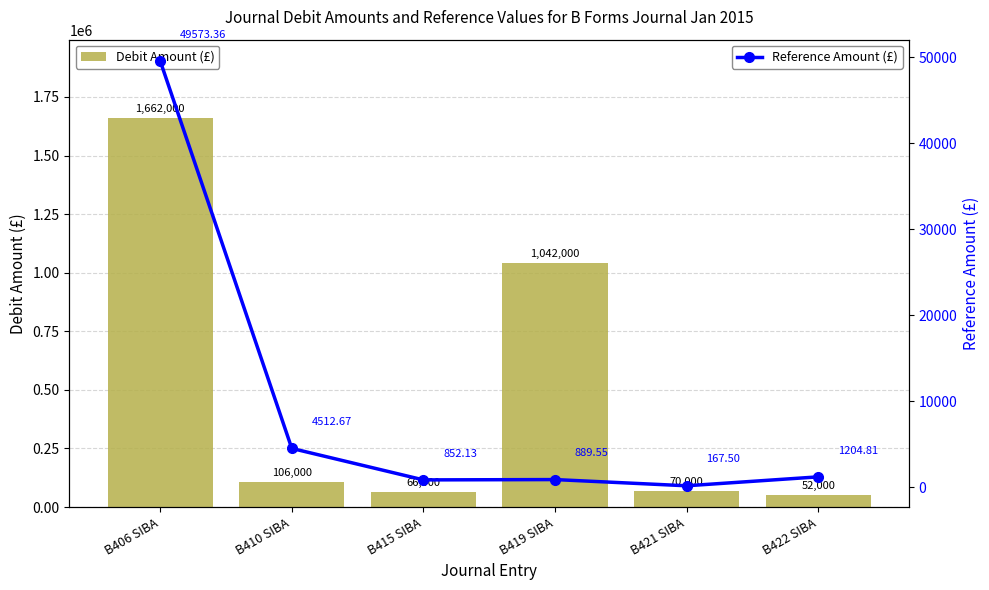

The Reference Amount (£) series shows 1182.1 at B419 SIBA. True or false?

False